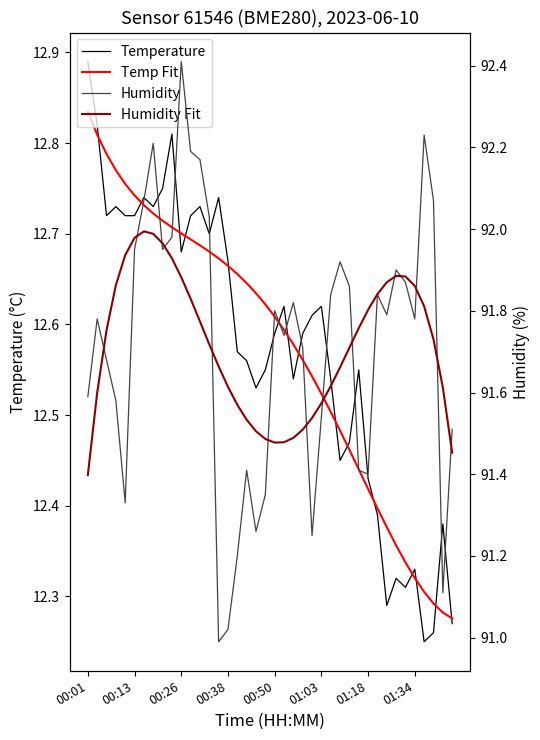

What is the total value across all series at 28?

208.5